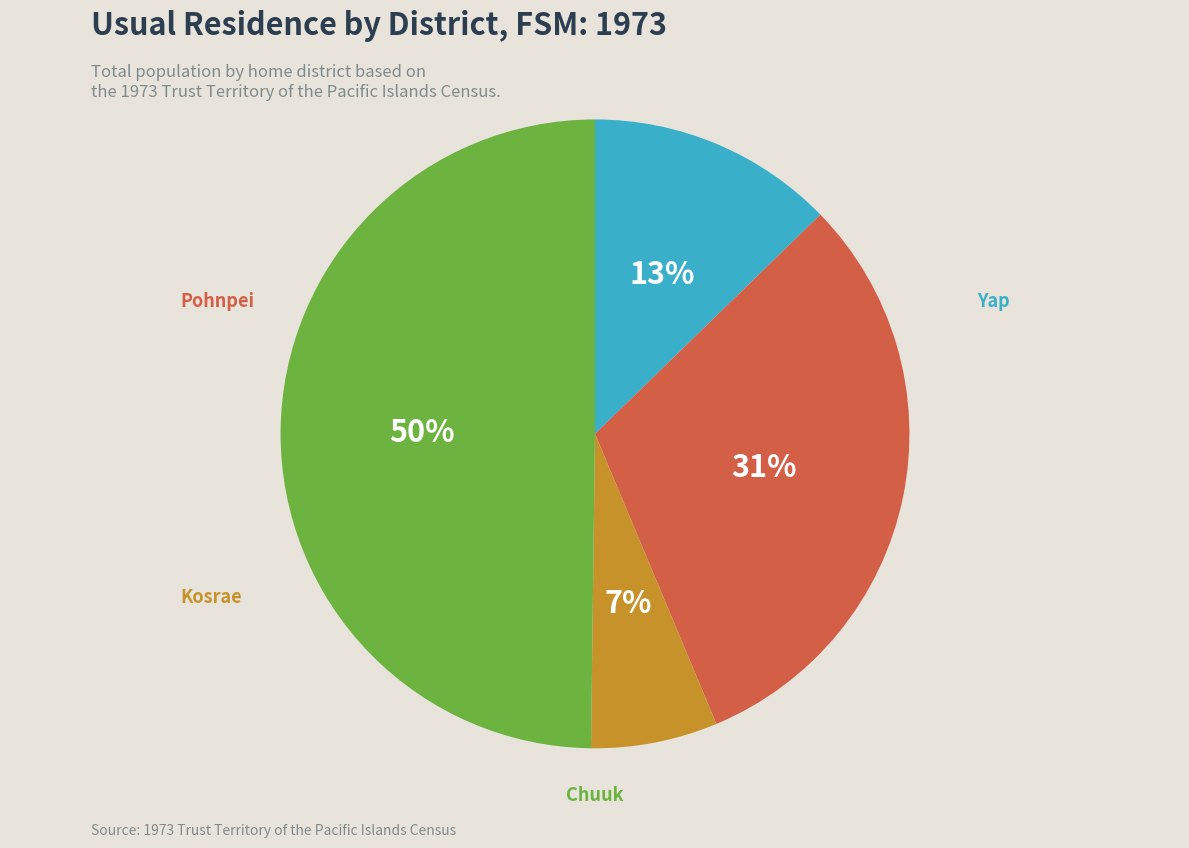

To the nearest percent, what is the average slice percentage?

25%